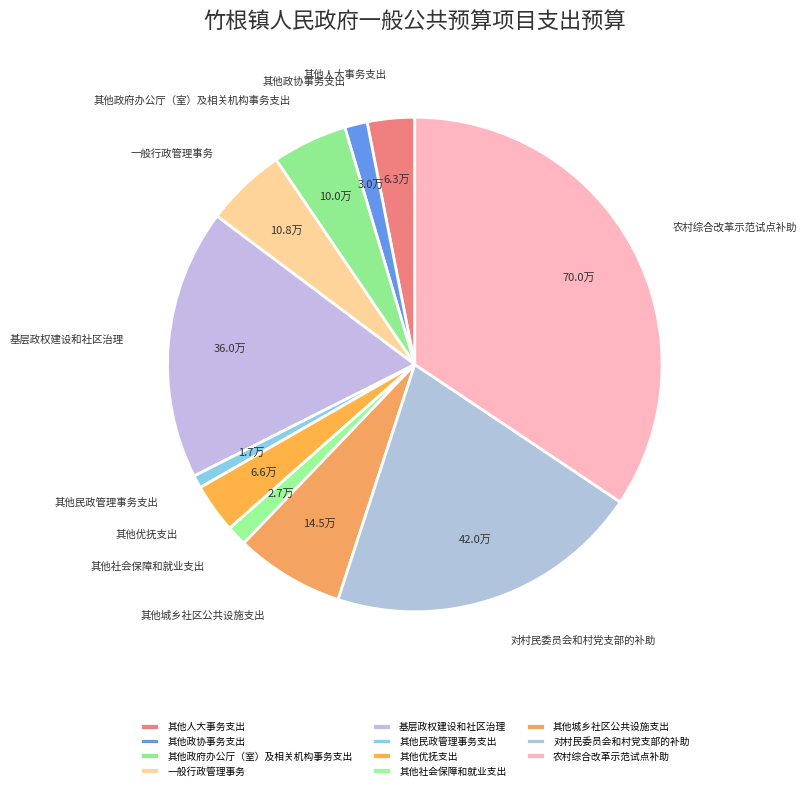

True or false: 其他城乡社区公共设施支出 accounts for 21% of the total.

False